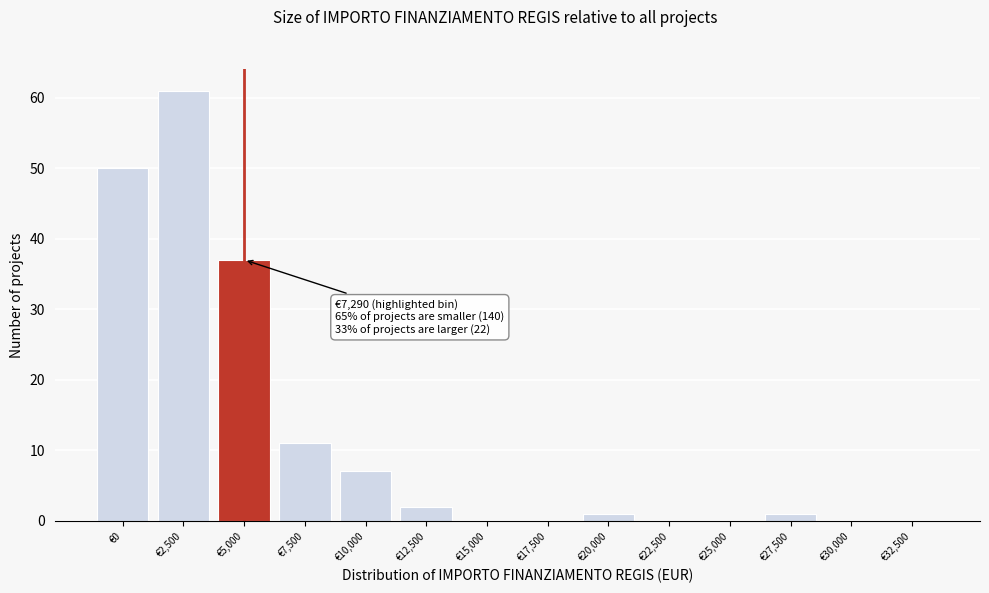

Reading left to right, transcribe all the data shown in this chart.

€0=50	€2,500=61	€5,000=37	€7,500=11	€10,000=7	€12,500=2	€15,000=0	€17,500=0	€20,000=1	€22,500=0	€25,000=0	€27,500=1	€30,000=0	€32,500=0